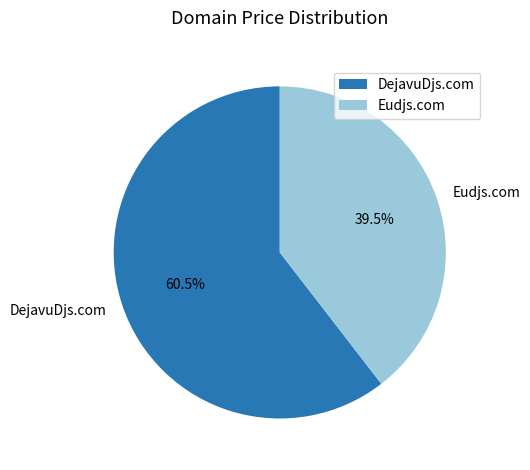

Between Eudjs.com and DejavuDjs.com, which is larger?

DejavuDjs.com